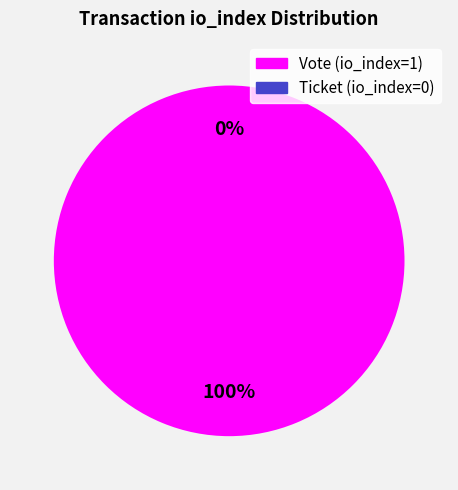

Which slice is the largest?

Vote (io_index=1)